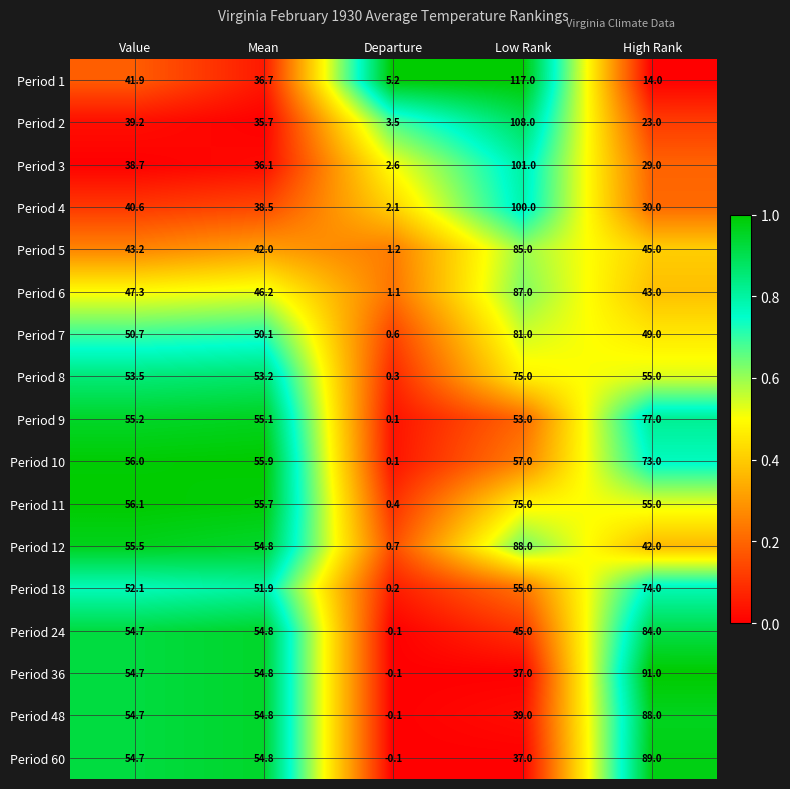

Is it true that Period 11 equals 56.1 at Value?

True